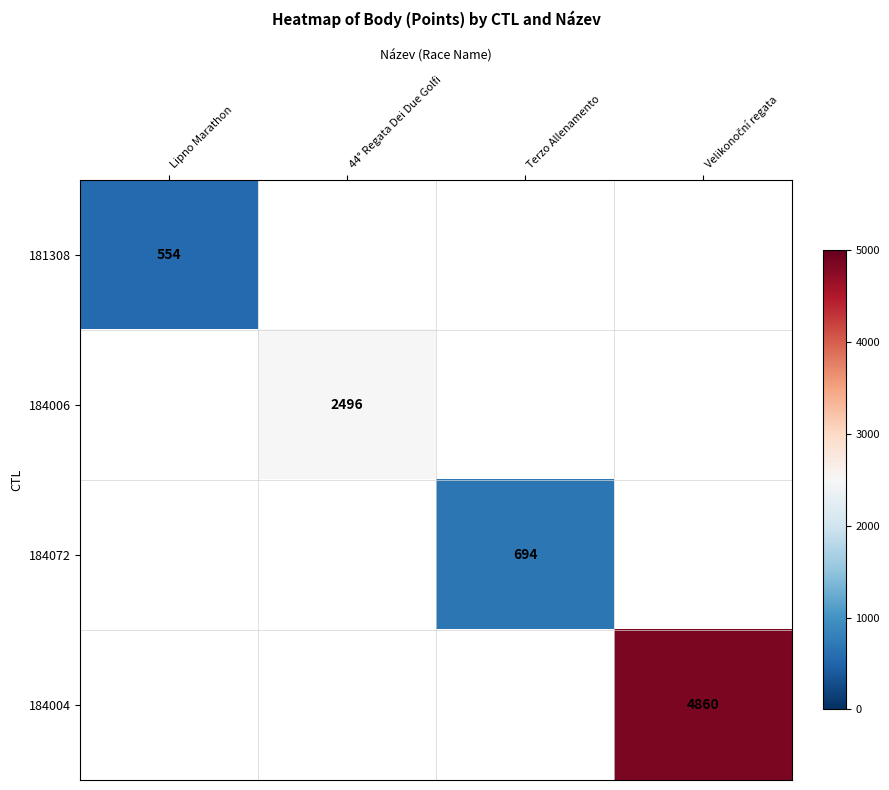

Is it true that 184006 equals 562 at 44° Regata Dei Due Golfi?

False